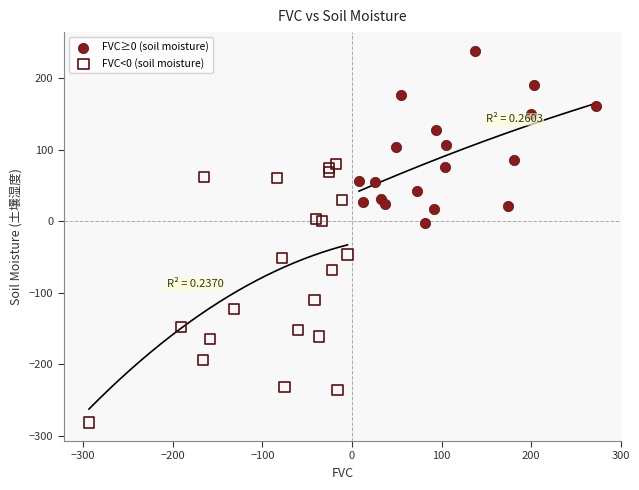

What are all the series names shown in the legend?

FVC≥0 (soil moisture), FVC<0 (soil moisture)